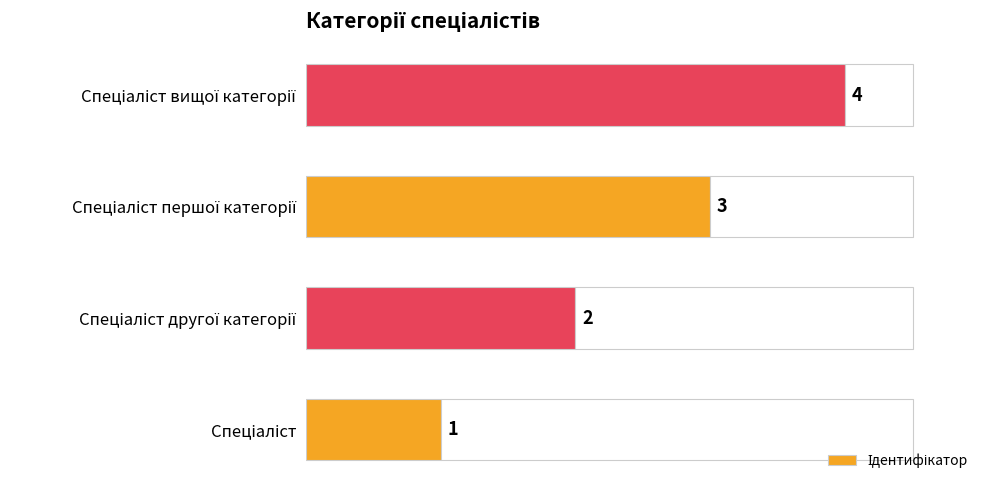

What is the difference between the values at 0 and 1?

1